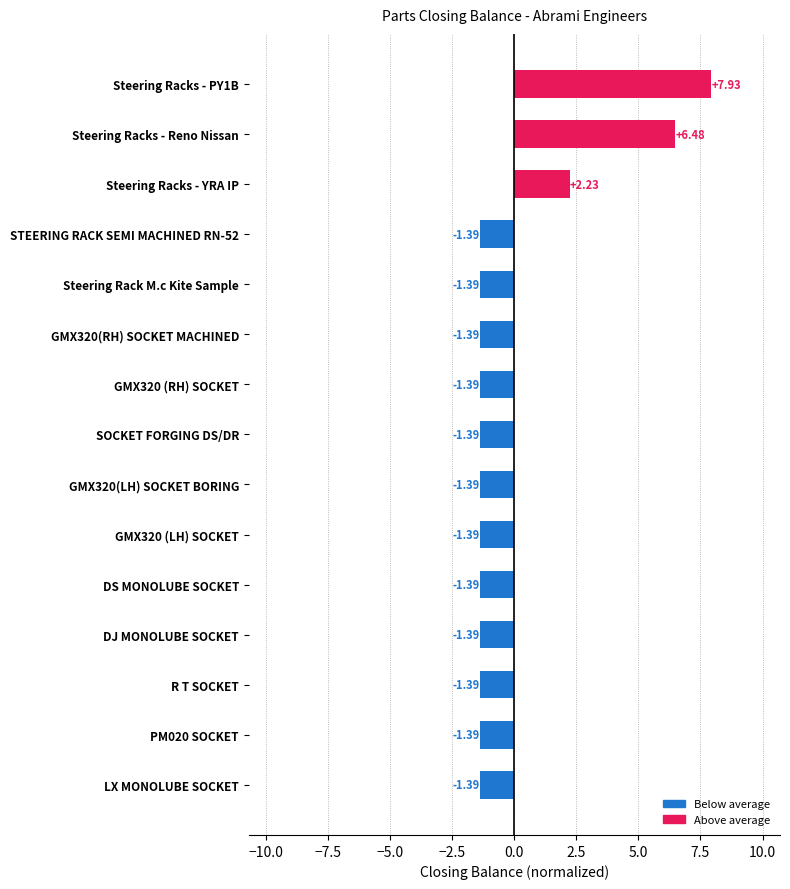

What is the difference between the values at DJ MONOLUBE SOCKET and Steering Racks - PY1B?

9.3